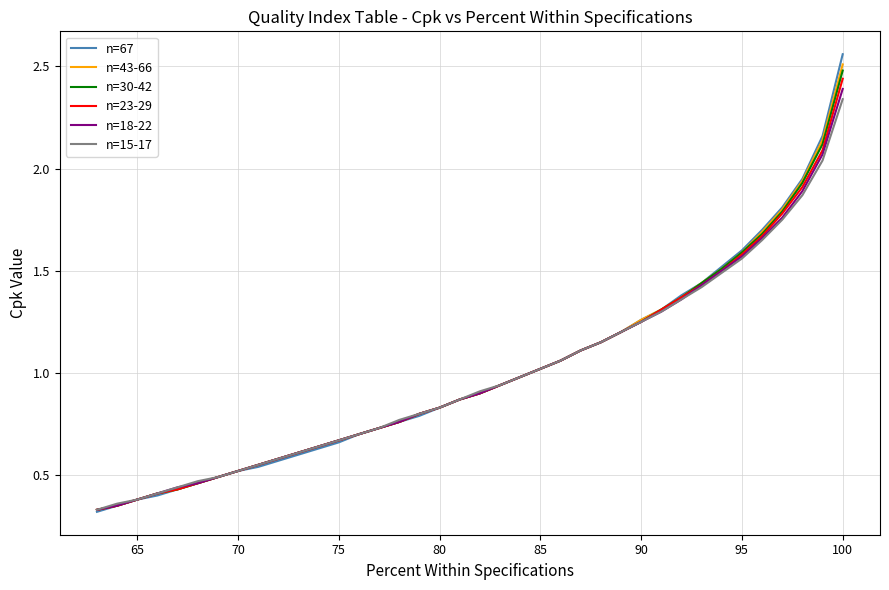

What is the difference between the second highest and second lowest values in the n=23-29 series?

1.7